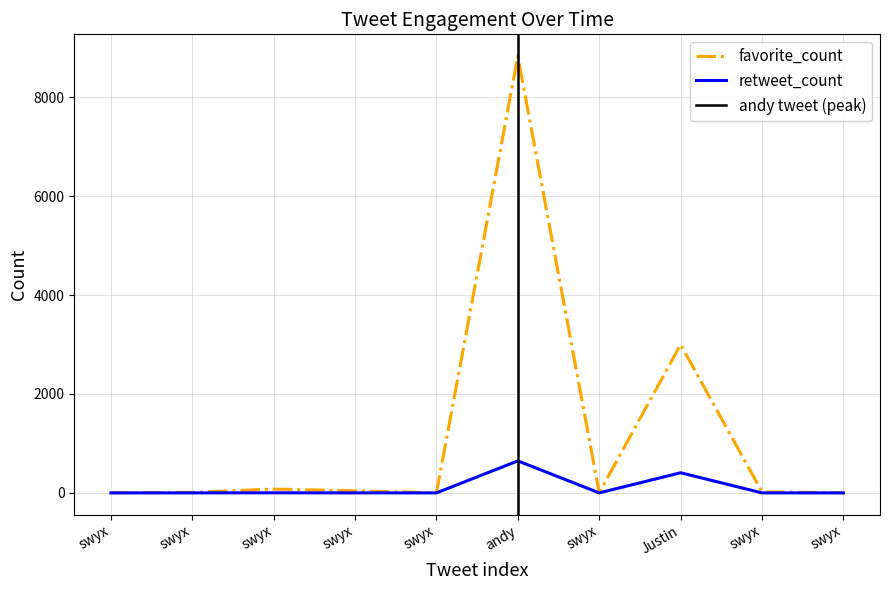

List the labels in order of favorite_count value, largest first.

andy, Justin, swyx, swyx, swyx, swyx, swyx, swyx, swyx, swyx